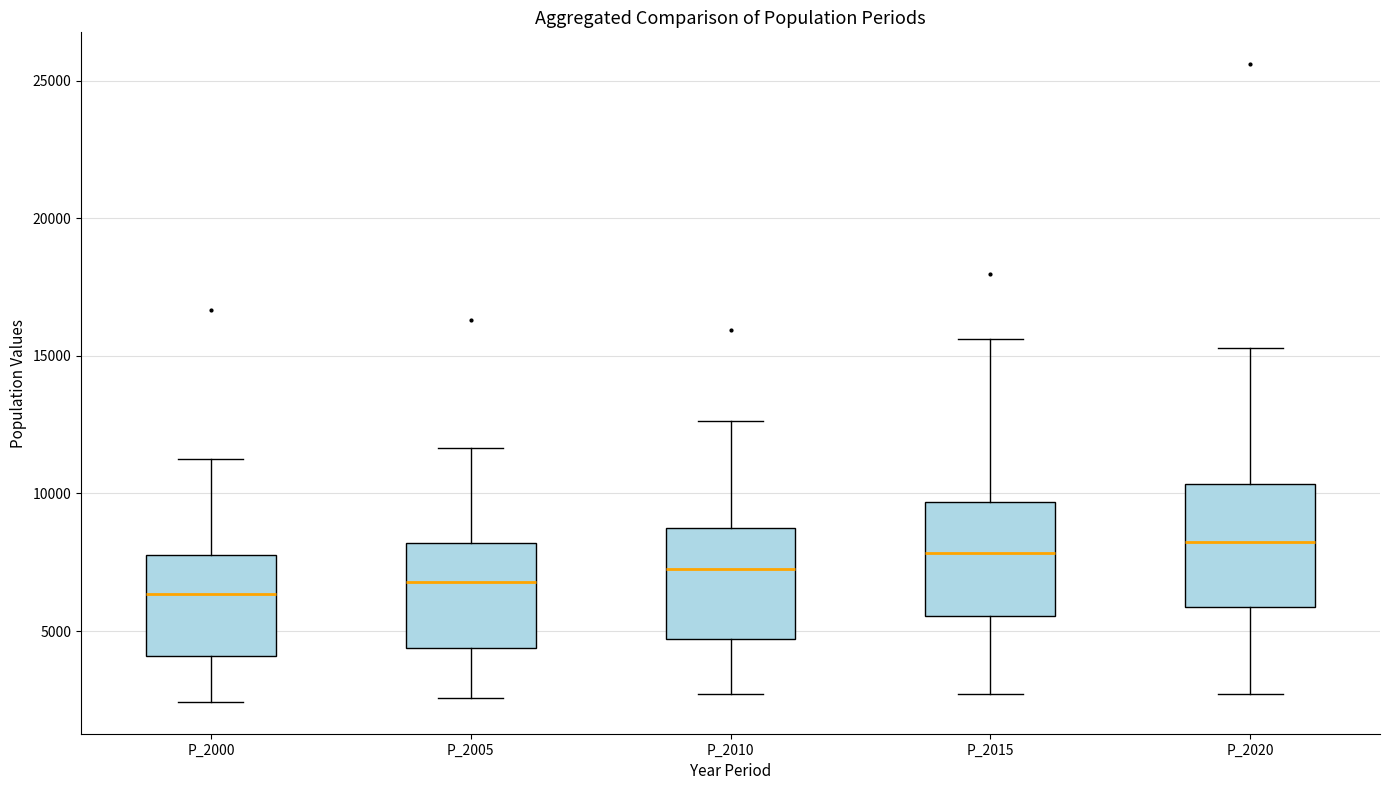

Reading left to right, read every box against the y-axis: the position of its median line, the range the box covers, and the ends of its whiskers. The values are not printed on the chart, so give them approximately, as read against the axis.

P_2000: median 6500, box 4000 to 8000, whiskers 2500 to 11000
P_2005: median 7000, box 4500 to 8000, whiskers 2500 to 11500
P_2010: median 7000, box 4500 to 8500, whiskers 2500 to 12500
P_2015: median 8000, box 5500 to 9500, whiskers 2500 to 15500
P_2020: median 8000, box 6000 to 10500, whiskers 2500 to 15500